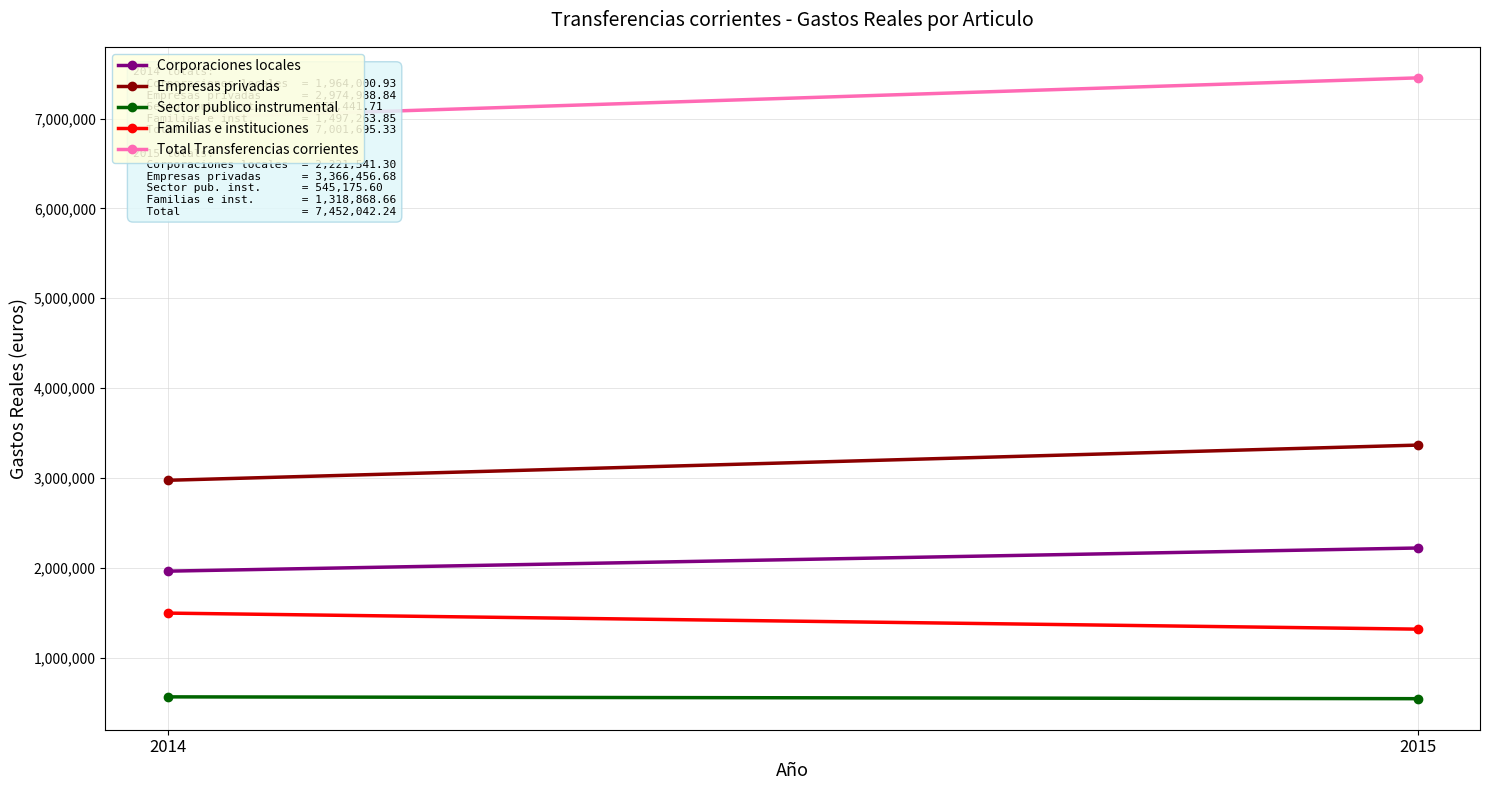

True or false: Familias e instituciones has a value of 2050655.5 at 2015.

False